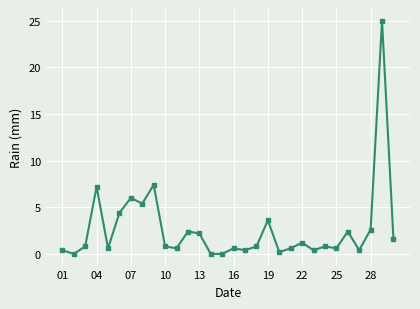

True or false: the data has more than 1 interior local peaks.

True